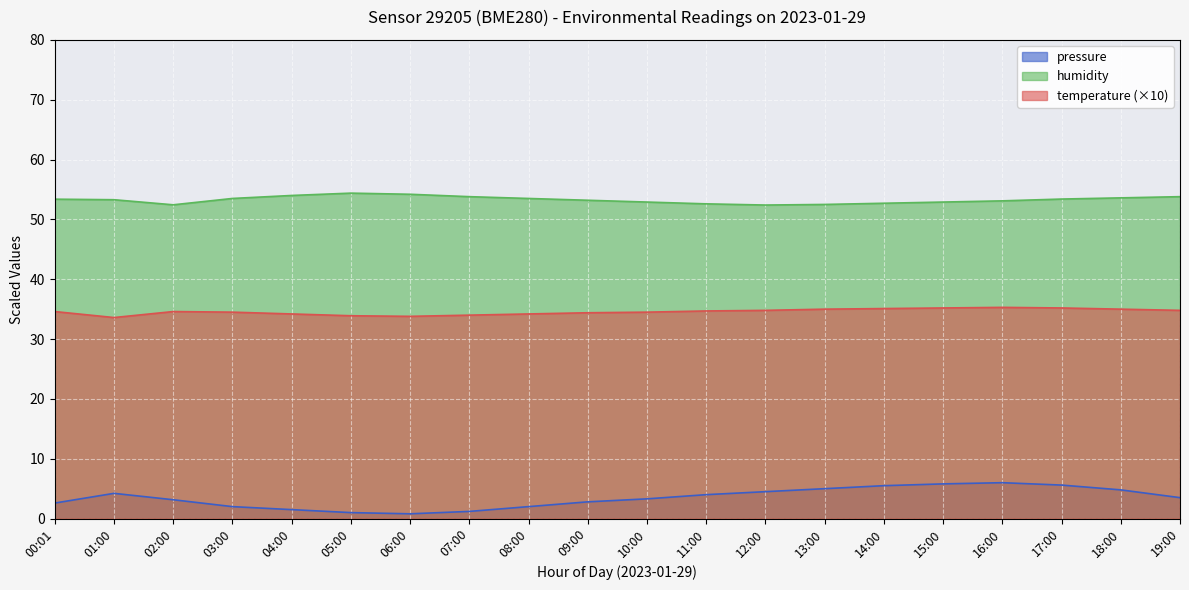

Between 04:00 and 07:00, which series saw the biggest shift?

pressure